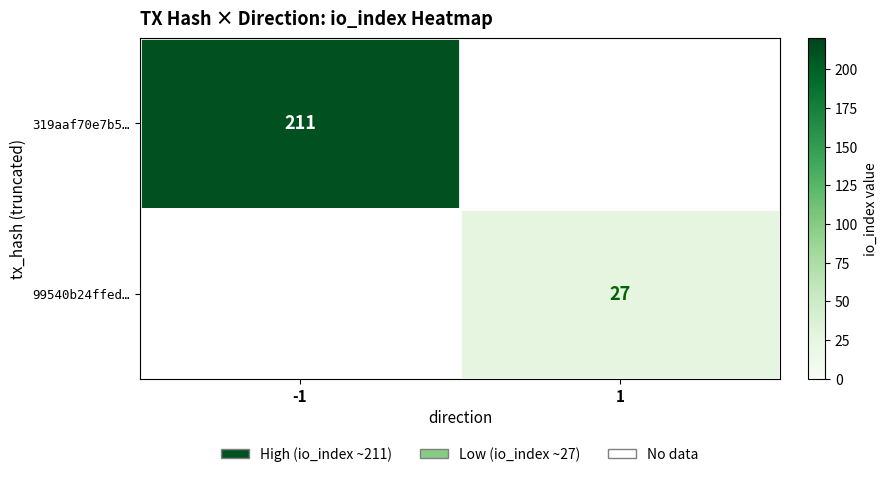

The 319aaf70e7b5… series shows 211 at -1. True or false?

True